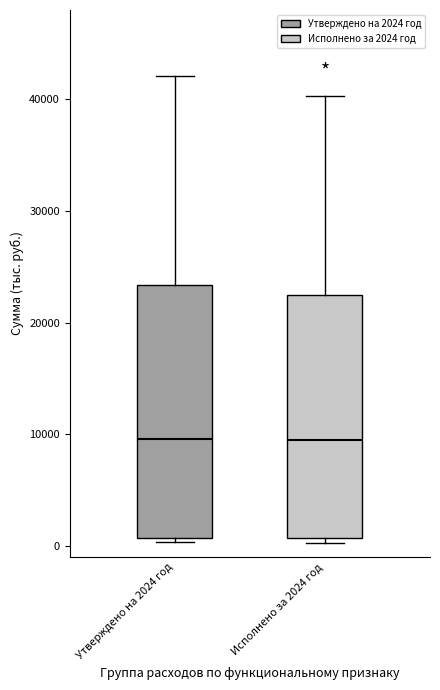

Where is the lower edge of the box for Утверждено на 2024 год on the y-axis? The values are not printed on the chart, so give them approximately, as read against the axis.

1000